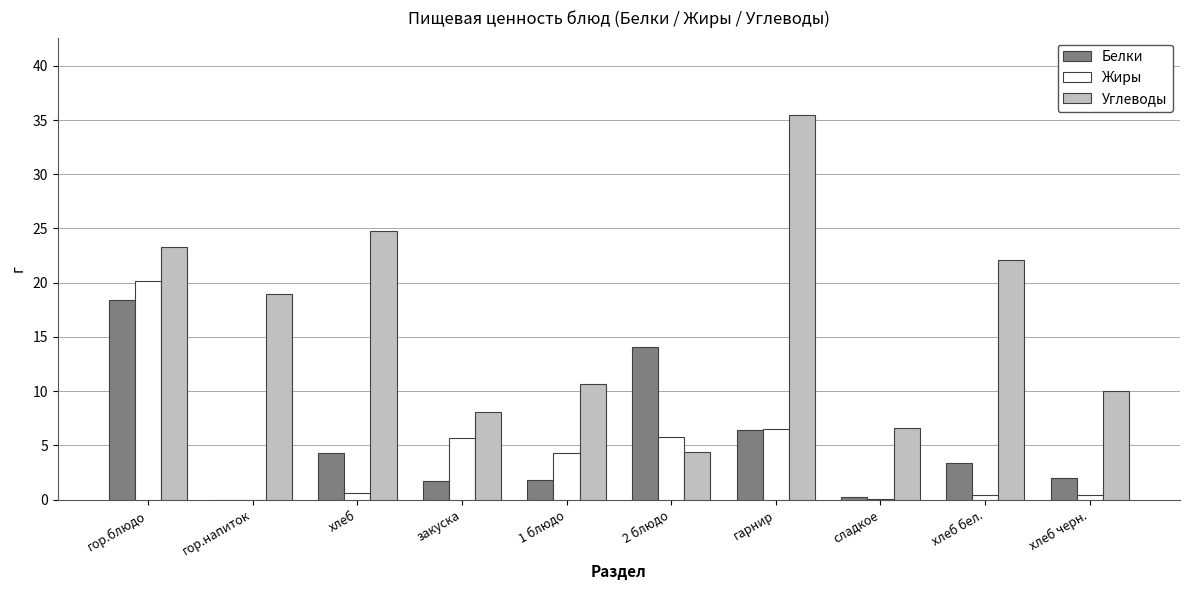

How many groups of bars are there?

10